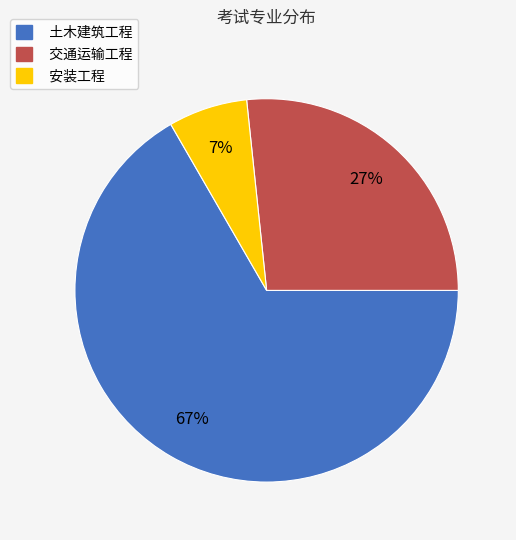

What percentage is the 安装工程 slice, to the nearest percent?

7%